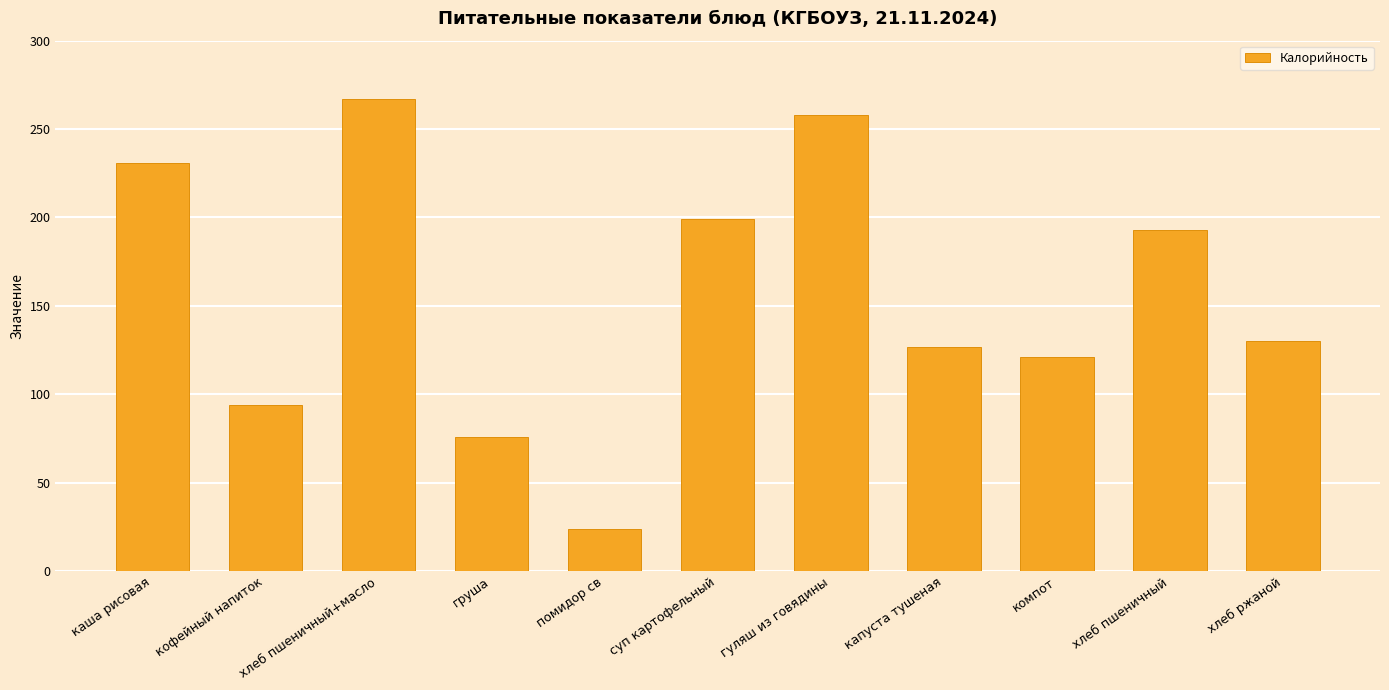

What is the average value?

156